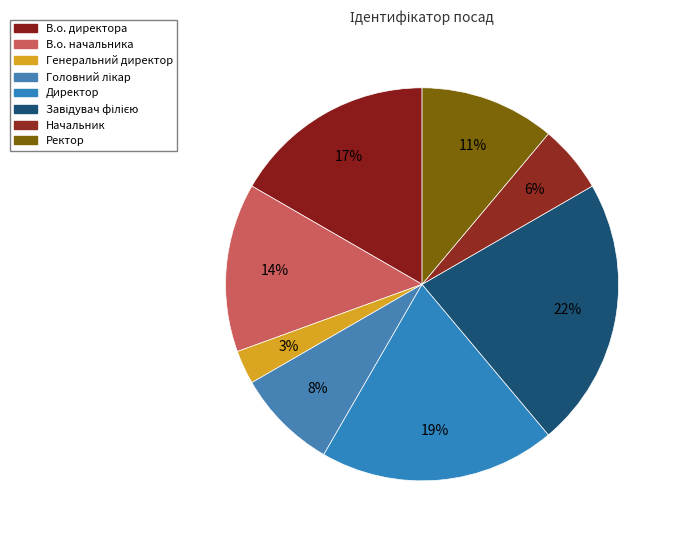

To the nearest percent, what is the combined percentage of Генеральний директор and Завідувач філією?

25%